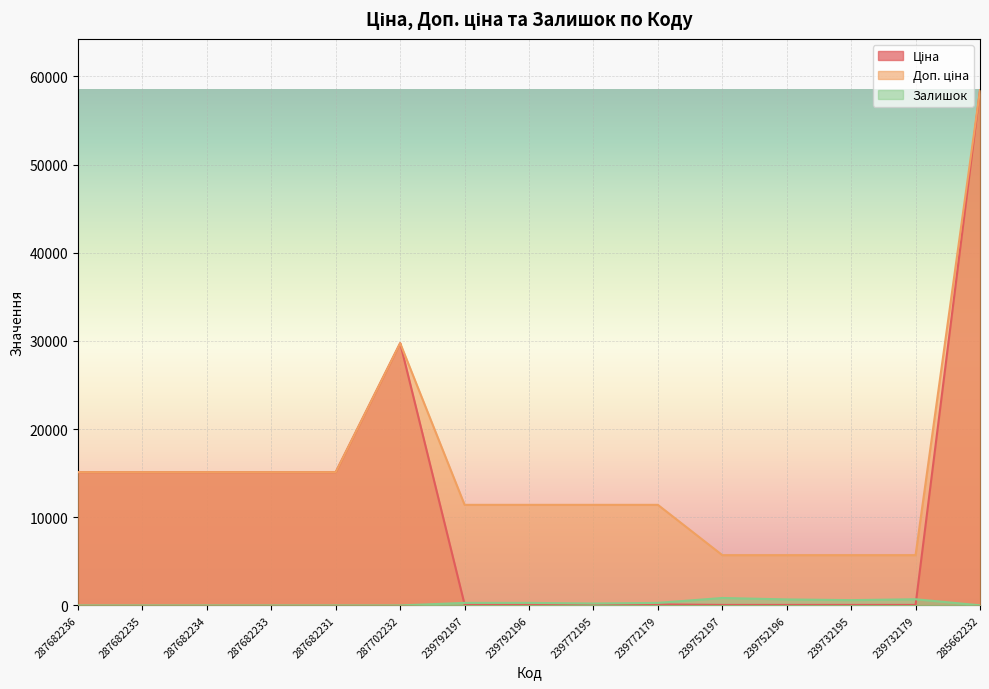

Where is Ціна nearest to the value 29241?

287702232